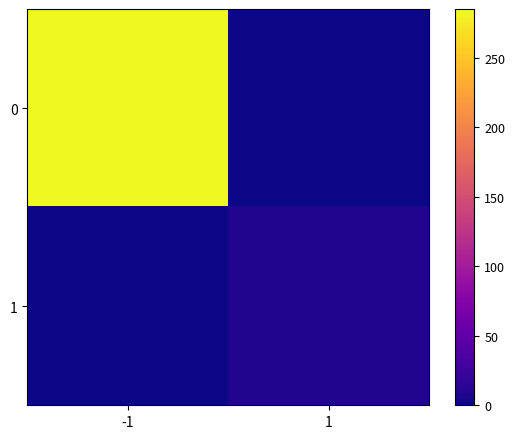

What is the total value across all series at -1?

285